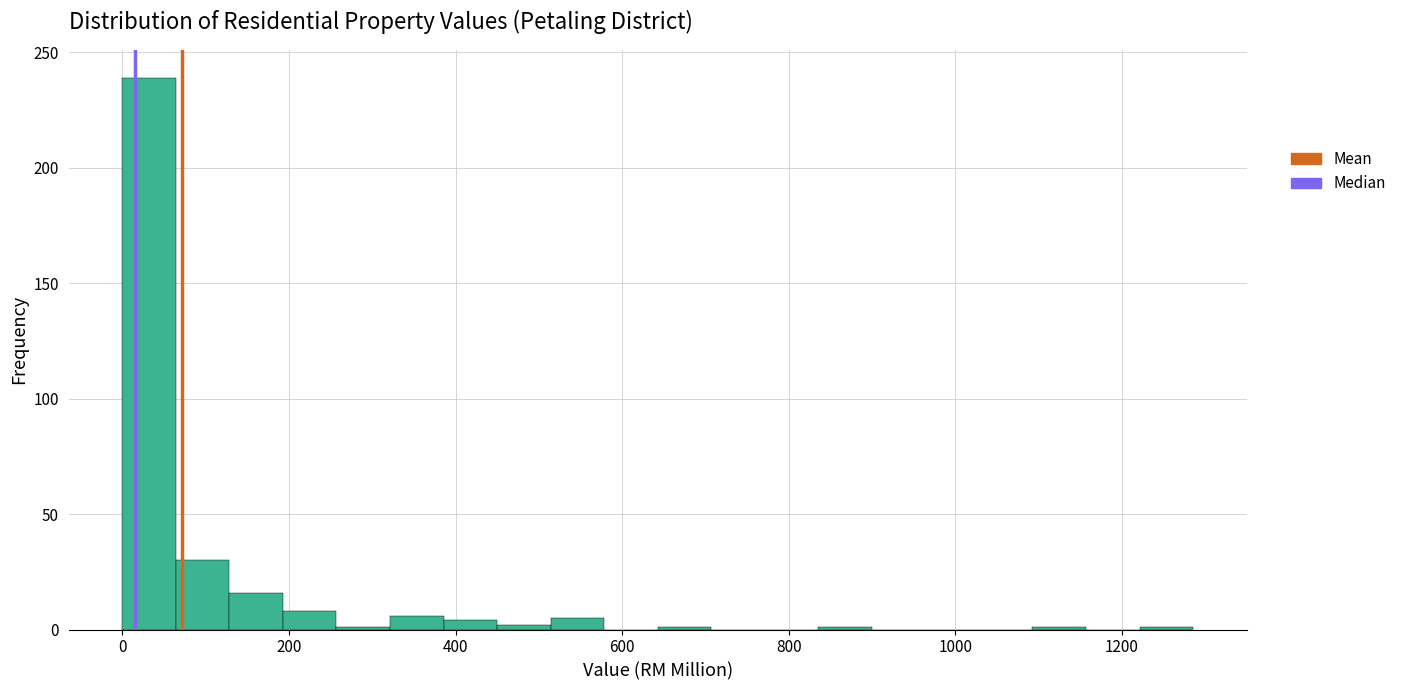

Around what value on the x-axis is the tallest bar? Give the approximate position of its centre, as read against the axis.

40